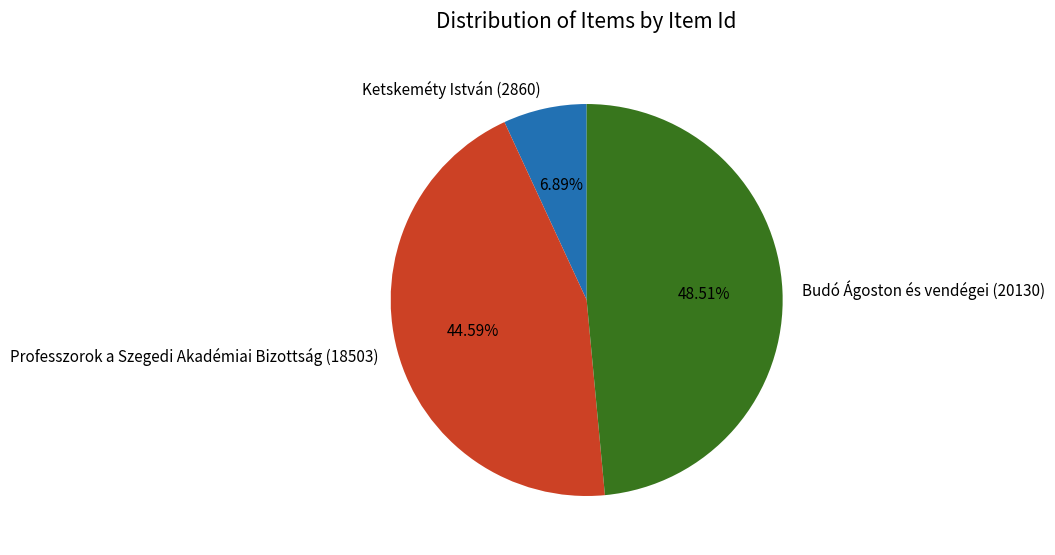

To the nearest percent, what percentage of the pie is Professzorok a Szegedi Akadémiai Bizottság (18503)?

45%